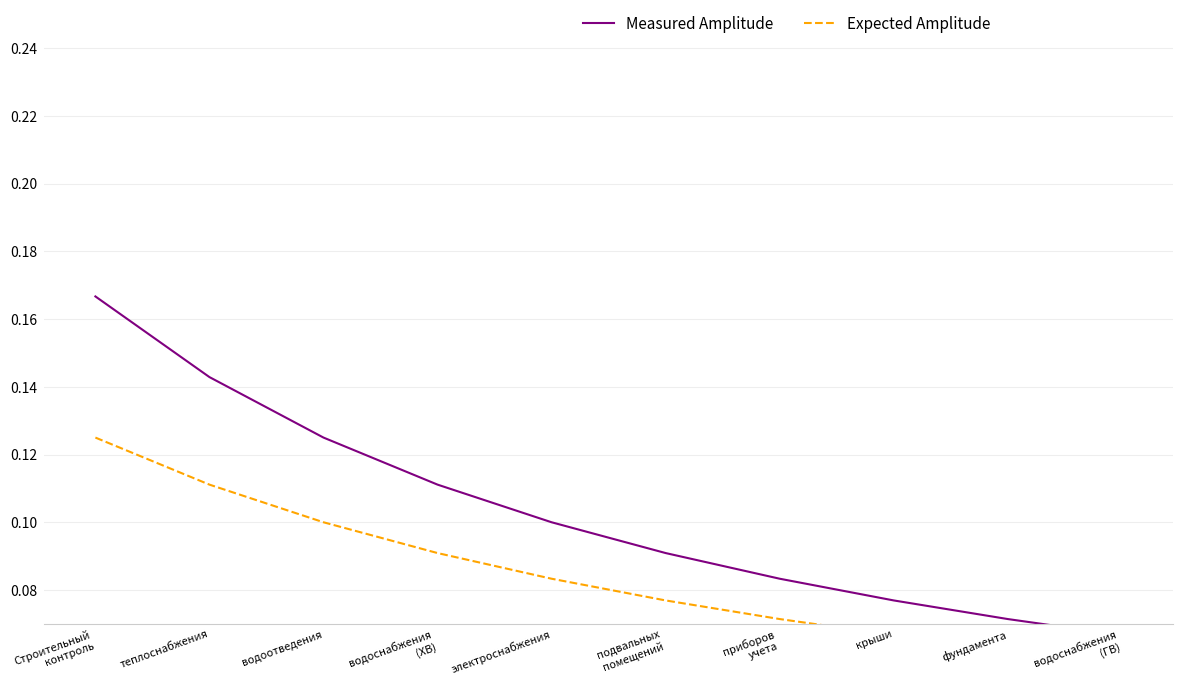

List the series in order of their overall mean, lowest first.

Expected Amplitude, Measured Amplitude